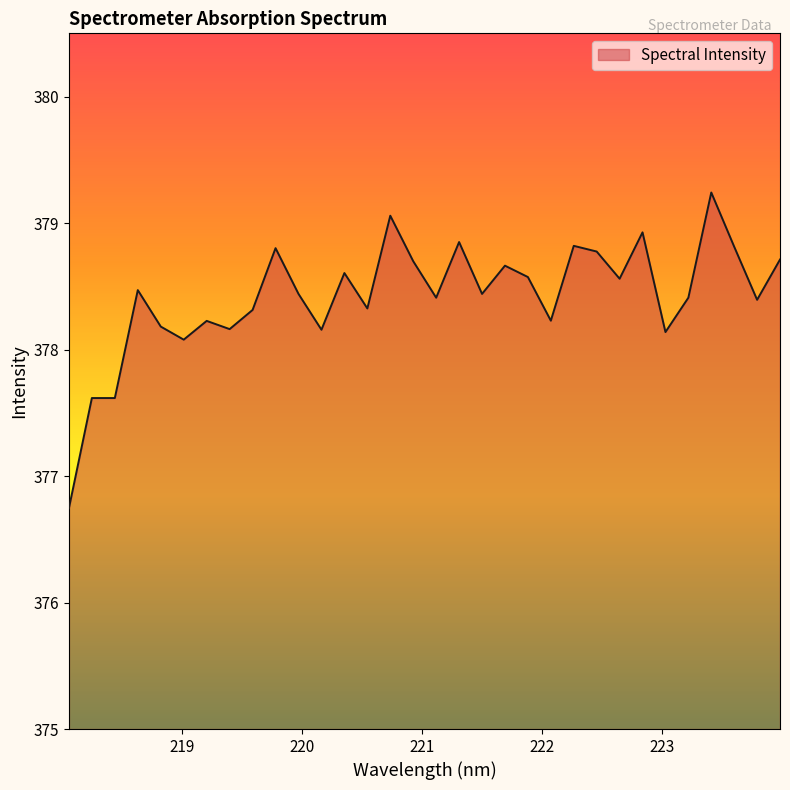

True or false: there are more than 2 points higher than both neighbors.

True